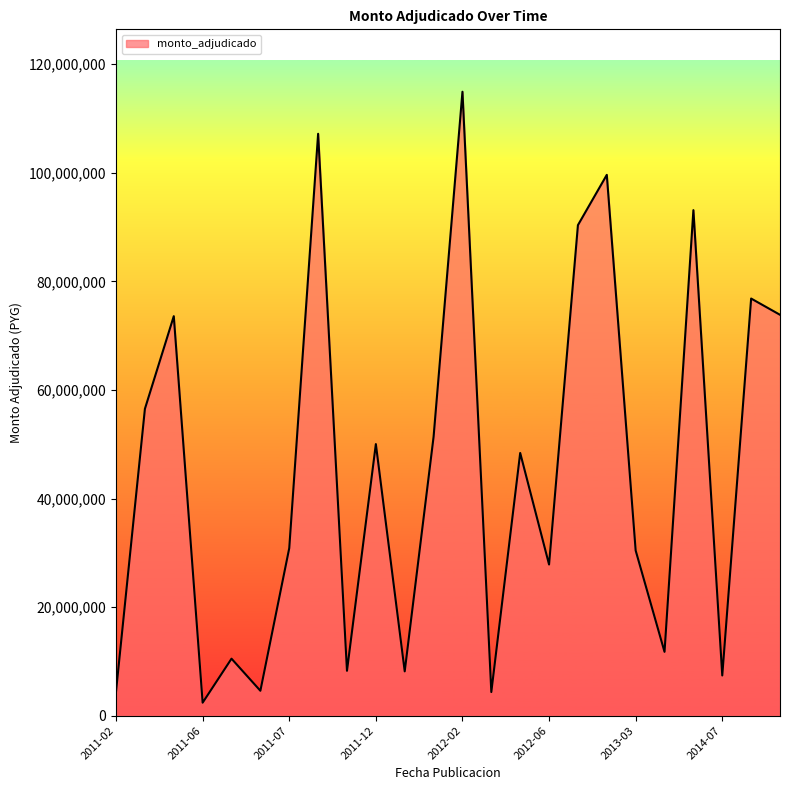

What is the difference between the maximum and minimum values?

112553350